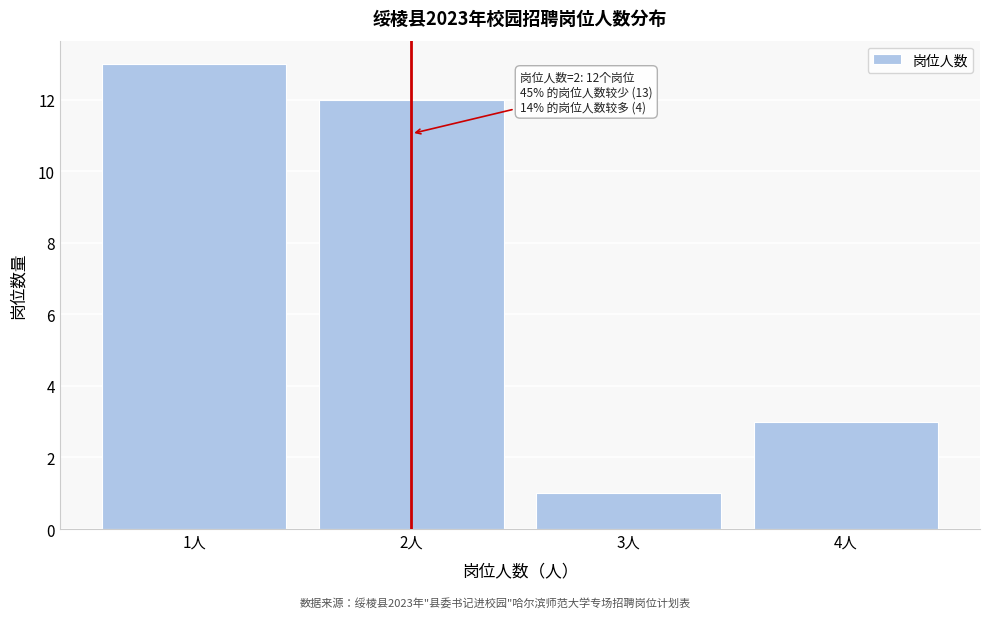

Reading left to right, extract all data points from this chart.

13	12	1	3